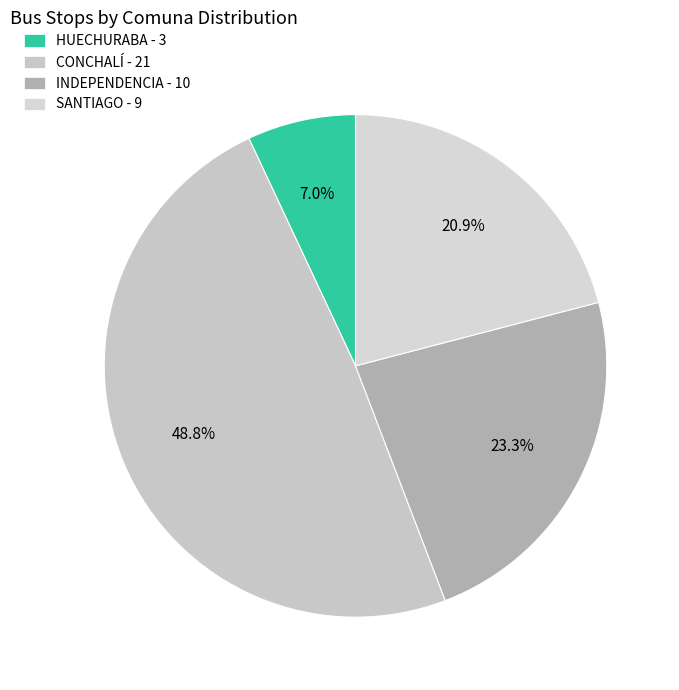

Rank the categories by value from highest to lowest.

CONCHALÍ, INDEPENDENCIA, SANTIAGO, HUECHURABA